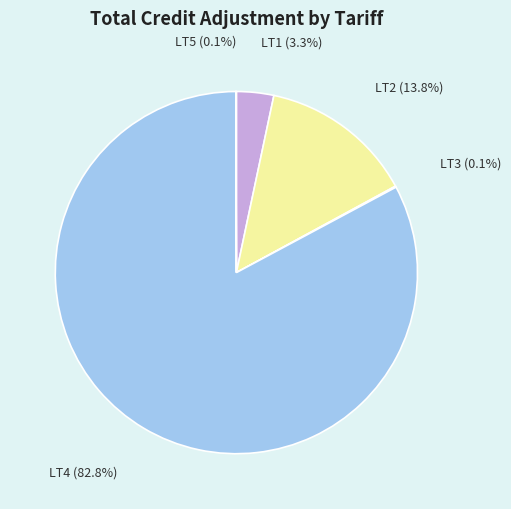

The LT2 slice represents 14% of the pie. True or false?

True